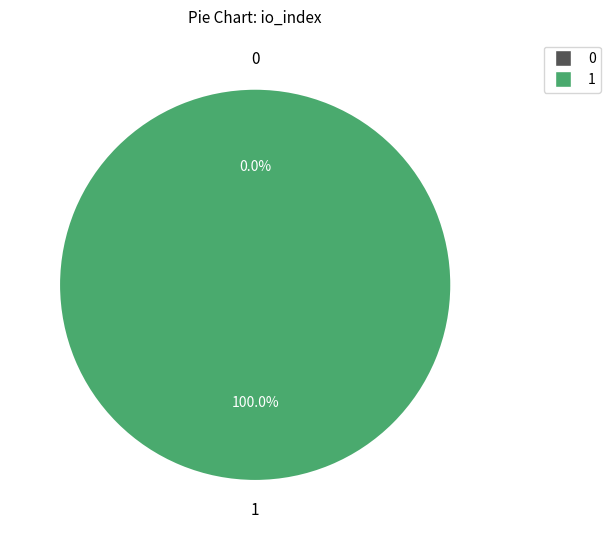

Is there a majority slice in this chart?

Yes